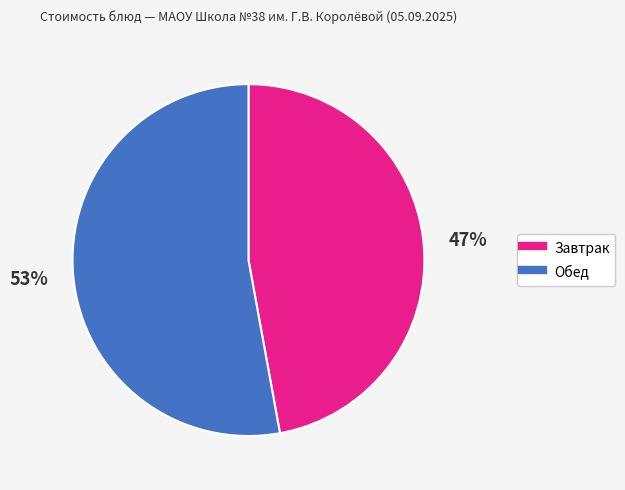

To the nearest percent, what is the difference between the largest and smallest slice percentages?

6%